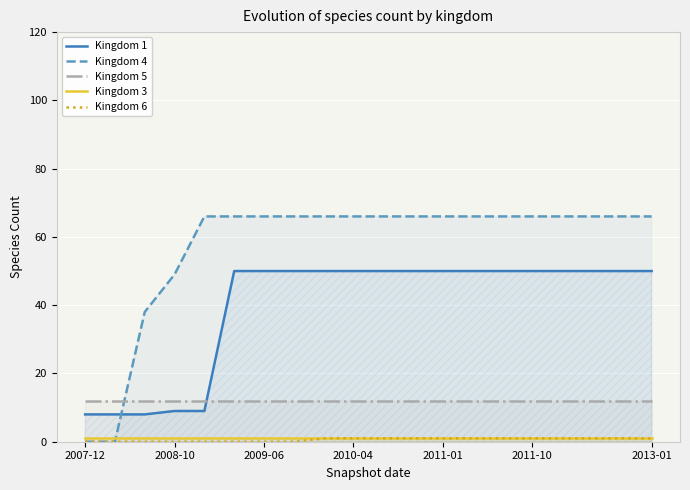

What are all the series names shown in the legend?

Kingdom 1, Kingdom 4, Kingdom 5, Kingdom 3, Kingdom 6